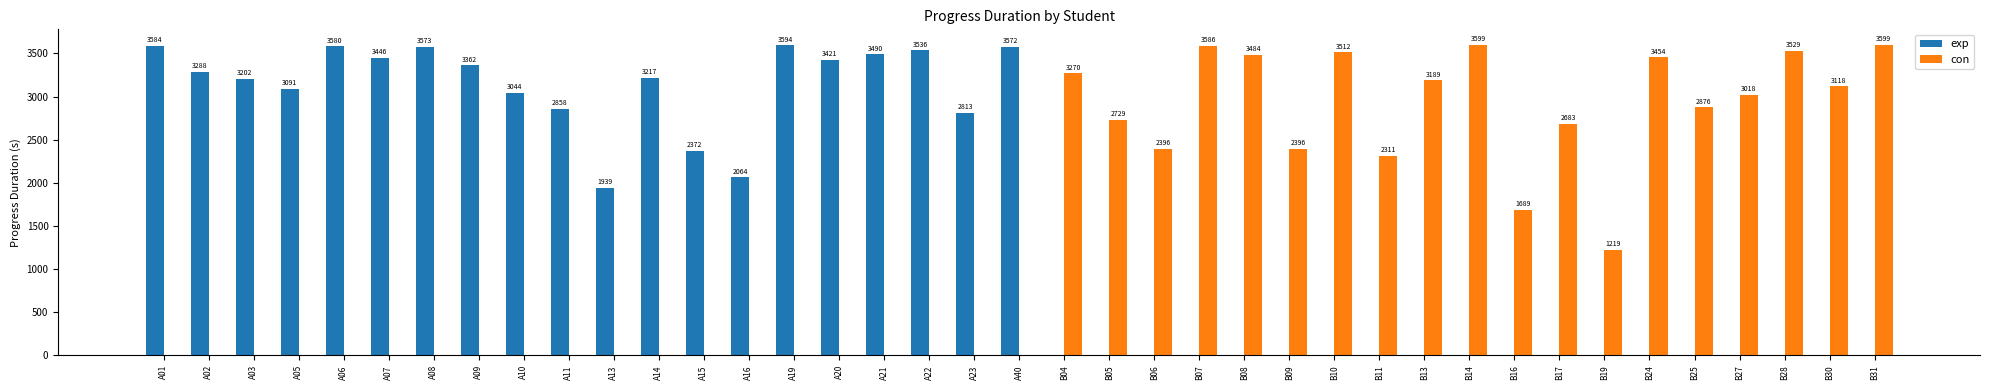

Which series has the largest range (max minus min)?

con